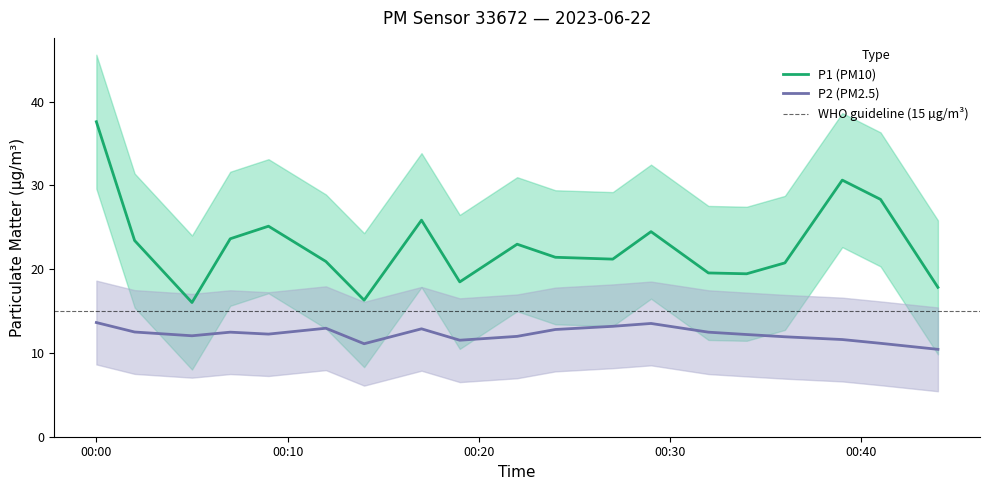

True or false: P2 (PM2.5) and P1 (PM10) cross at least once.

False